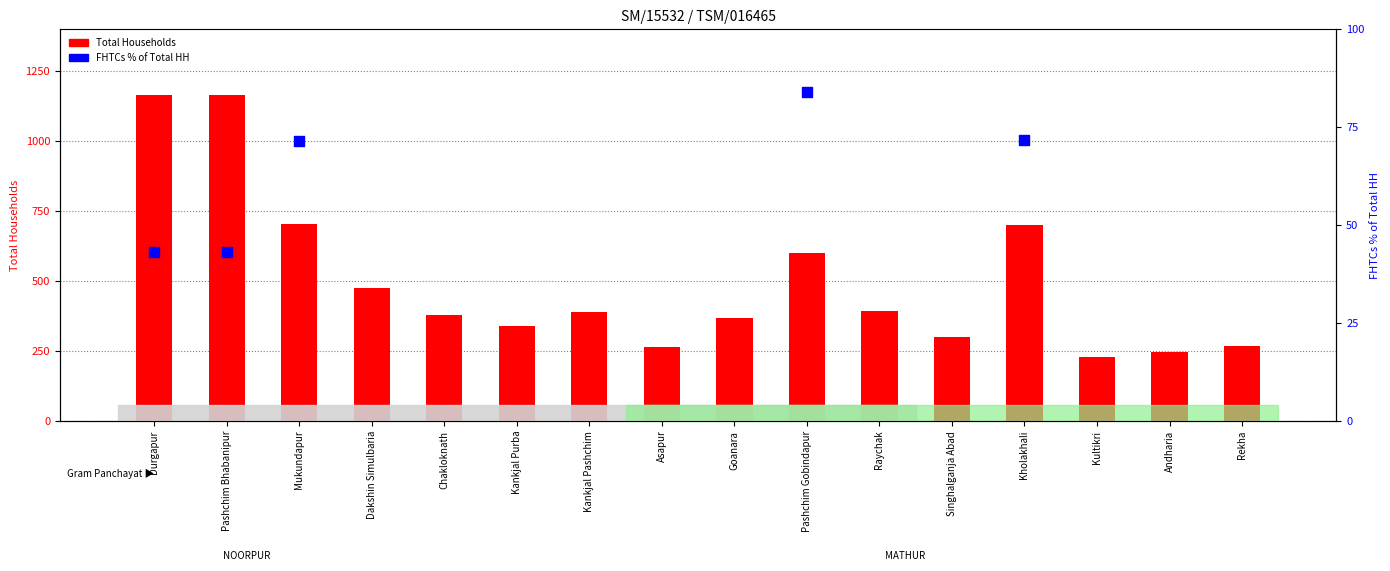

Is the value of Total Households at Durgapur greater than the value of FHTCs % of Total HH at Andharia?

Yes